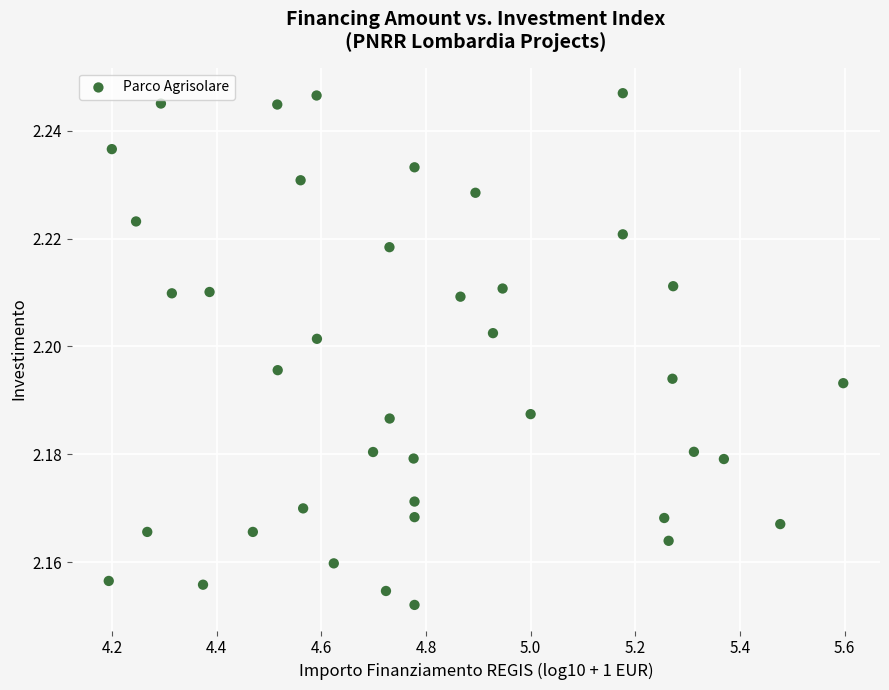

What is the range of X values (max minus min)?

1.4